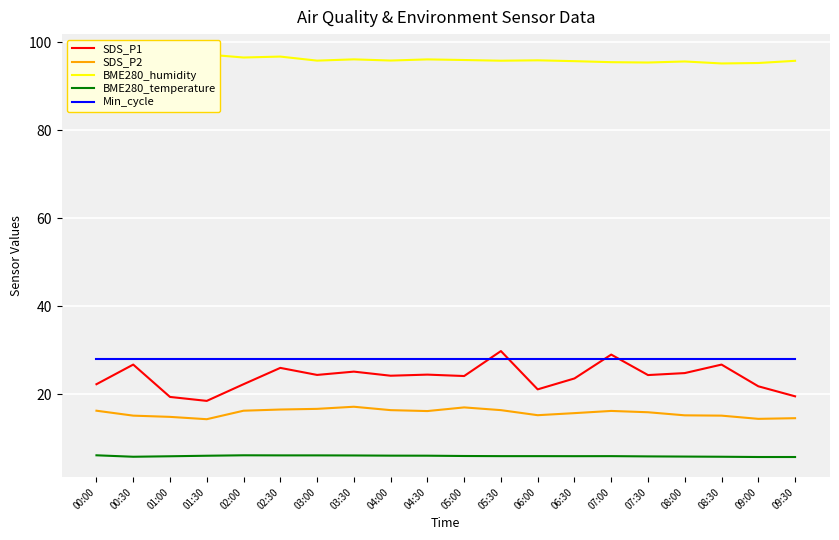

What is the difference between the maximum and minimum values in the SDS_P1 series?

11.3